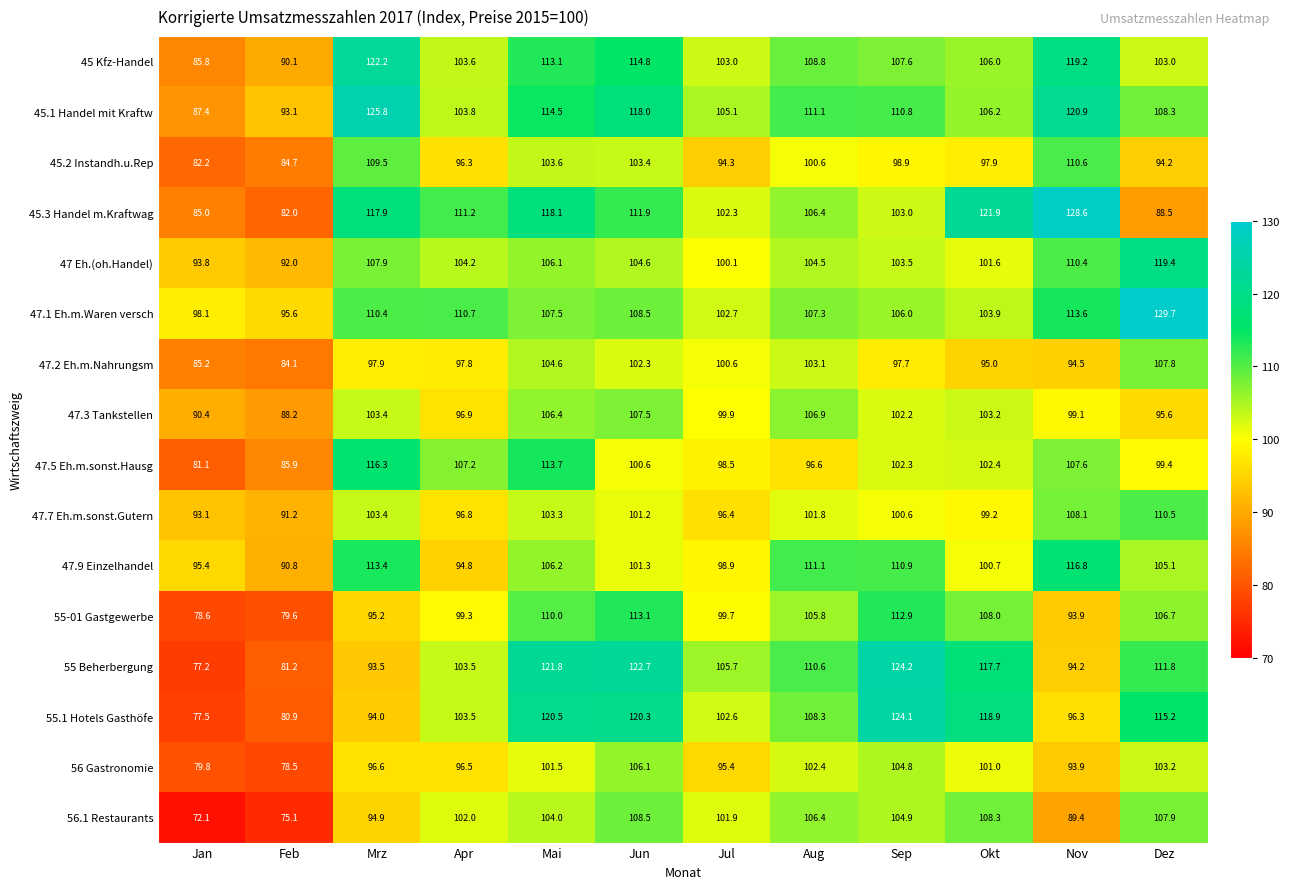

What is the difference between the maximum and second lowest values in the 47 Eh.(oh.Handel) series?

25.6